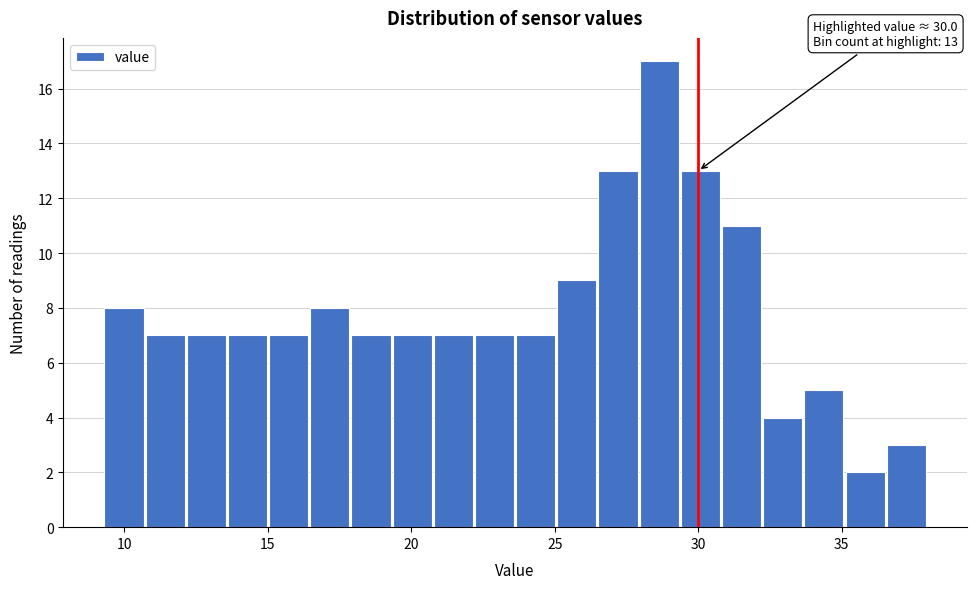

Around what value on the x-axis is the tallest bar? Give the approximate position of its centre, as read against the axis.

28.5